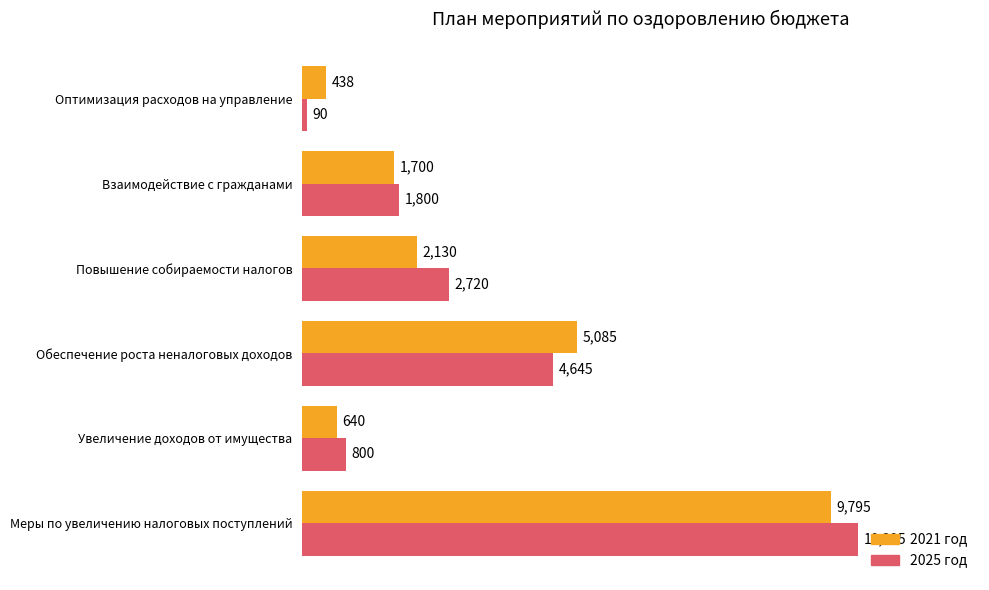

At which category is the sum across all series the highest?

Меры по увеличению налоговых поступлений